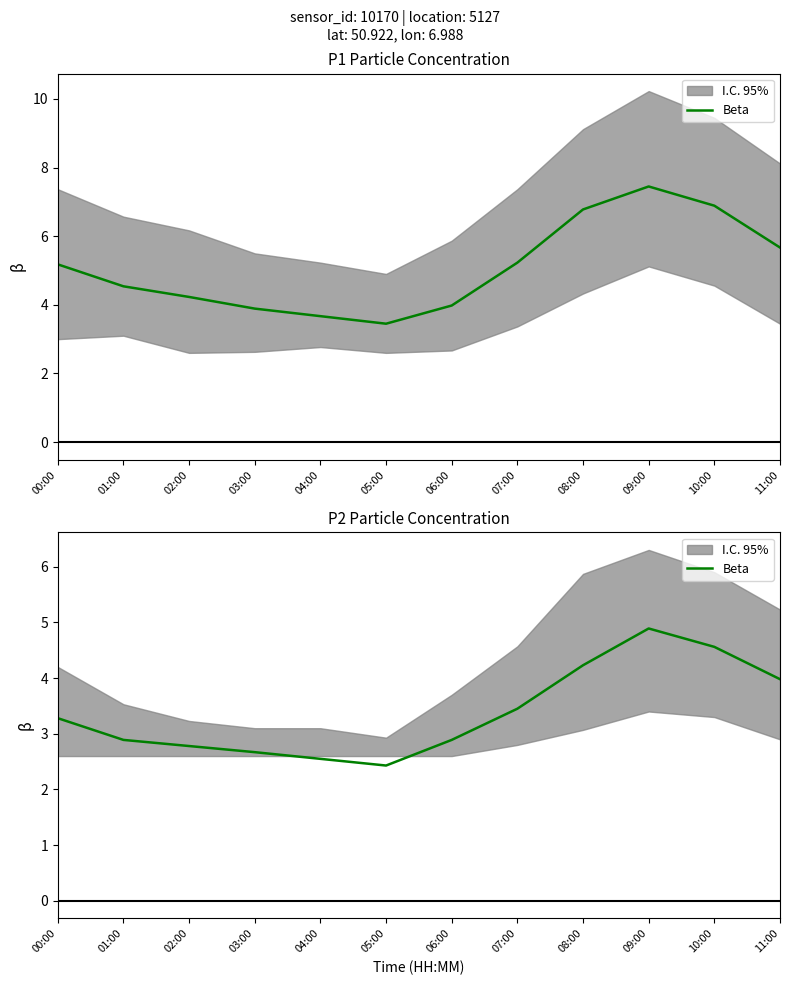

Count the number of categories in the chart.

12